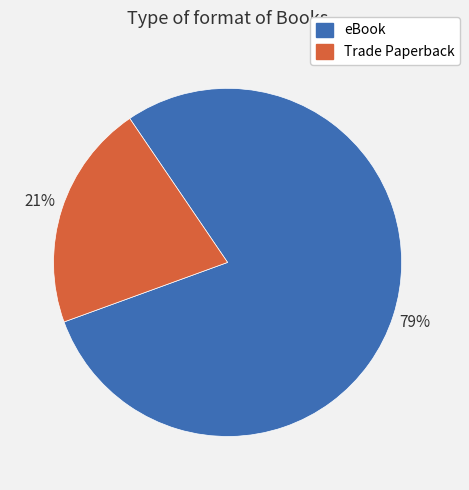

Which has a higher value, eBook or Trade Paperback?

eBook